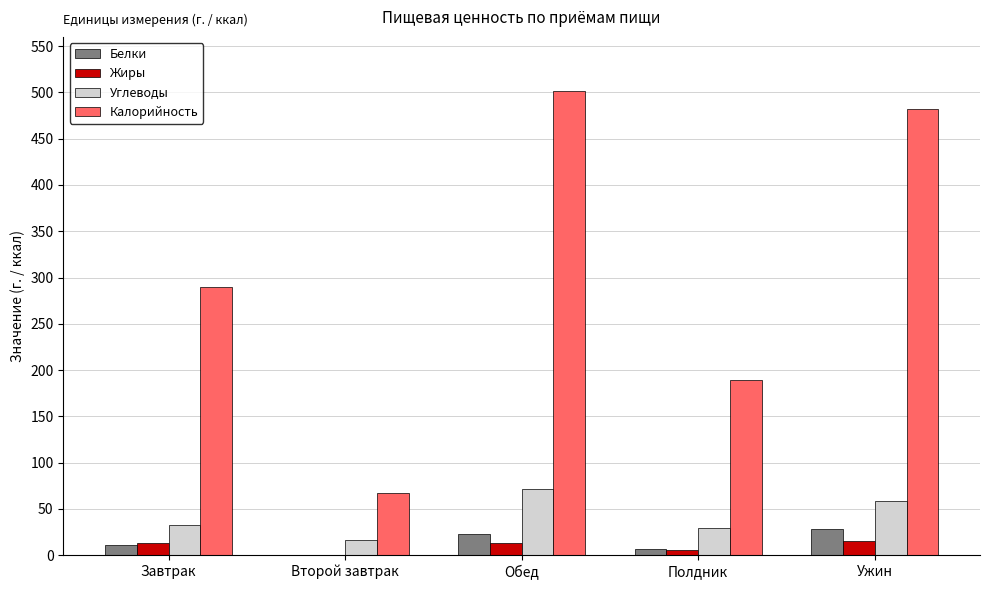

Which series has the largest total across all categories?

Калорийность